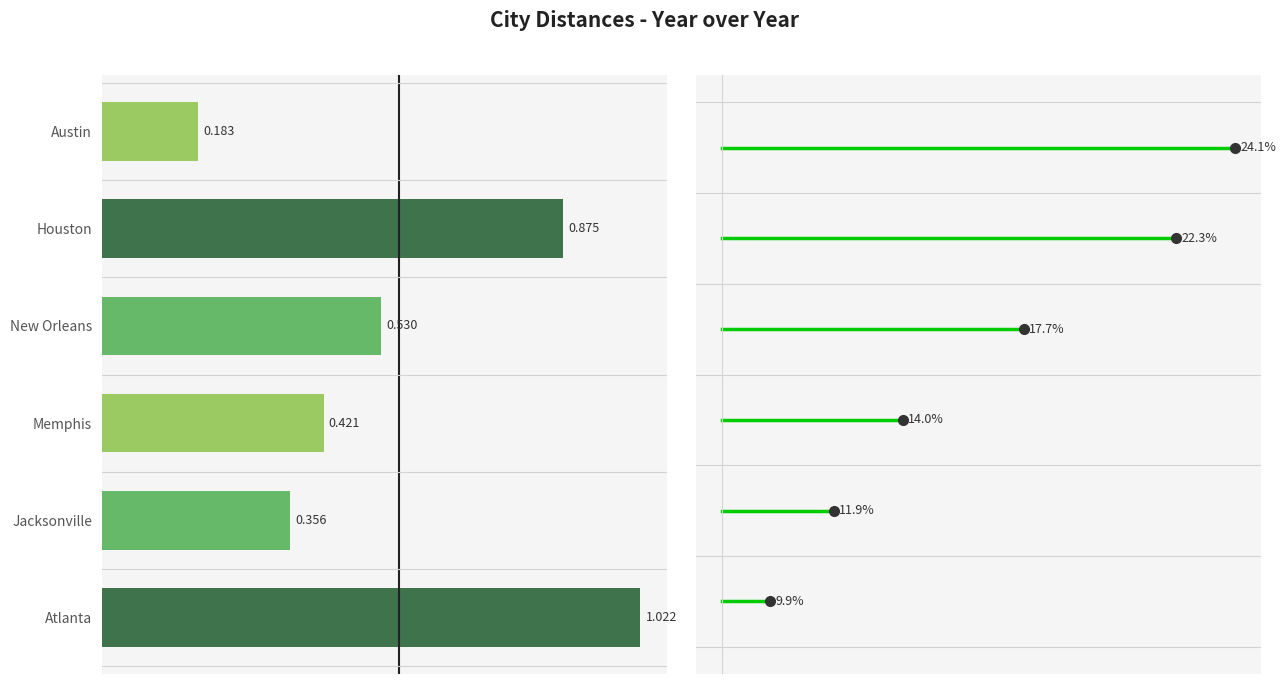

What are all the series names shown in the legend?

Atlanta, Jacksonville, Memphis, New Orleans, Houston, Austin